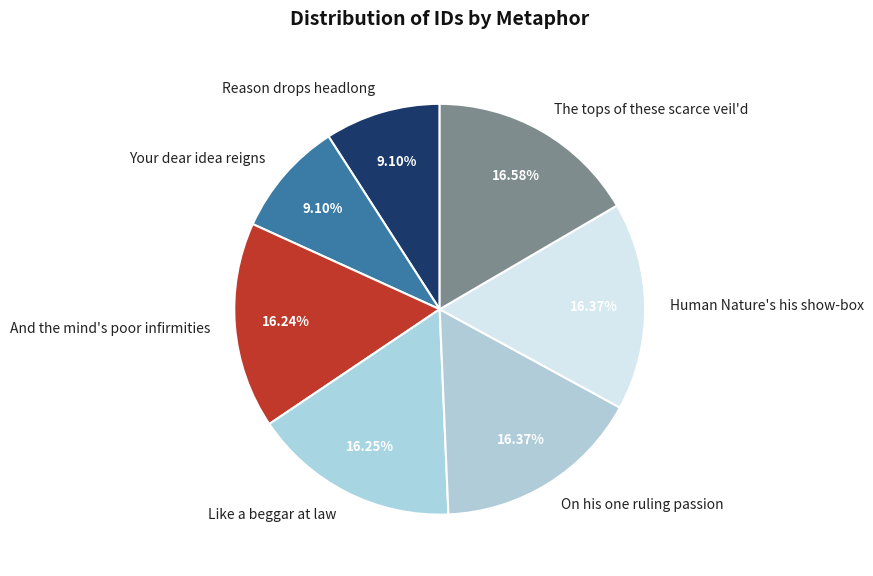

To the nearest percent, what portion does Human Nature's his show-box represent?

16%